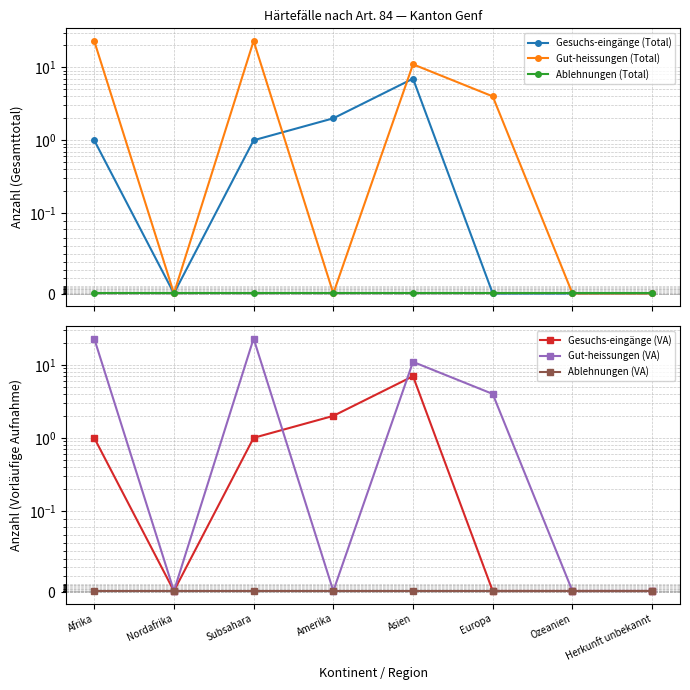

Rank the series at Asien from lowest to highest value.

Ablehnungen (Total), Ablehnungen (VA), Gesuchs-eingänge (Total), Gesuchs-eingänge (VA), Gut-heissungen (Total), Gut-heissungen (VA)